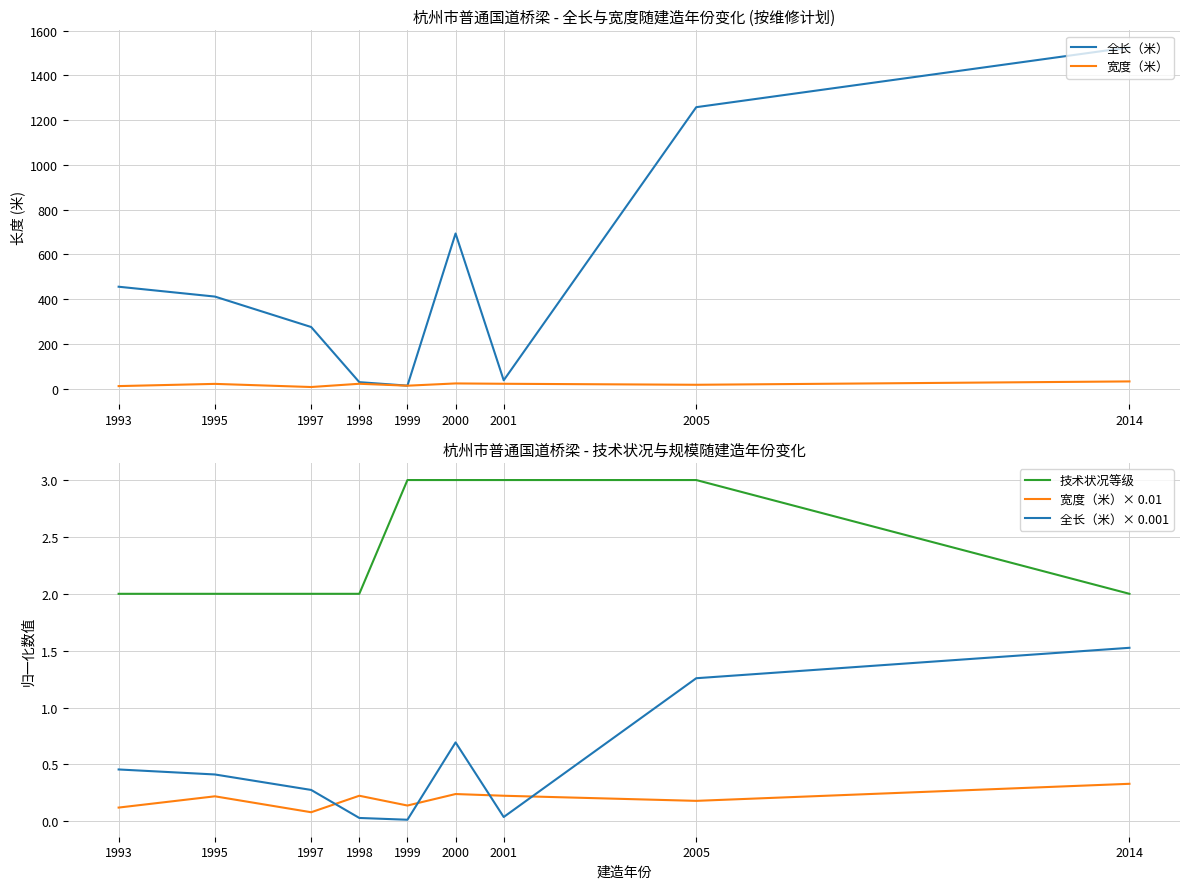

What is the spread (max minus min) of values at 2000?

693.6